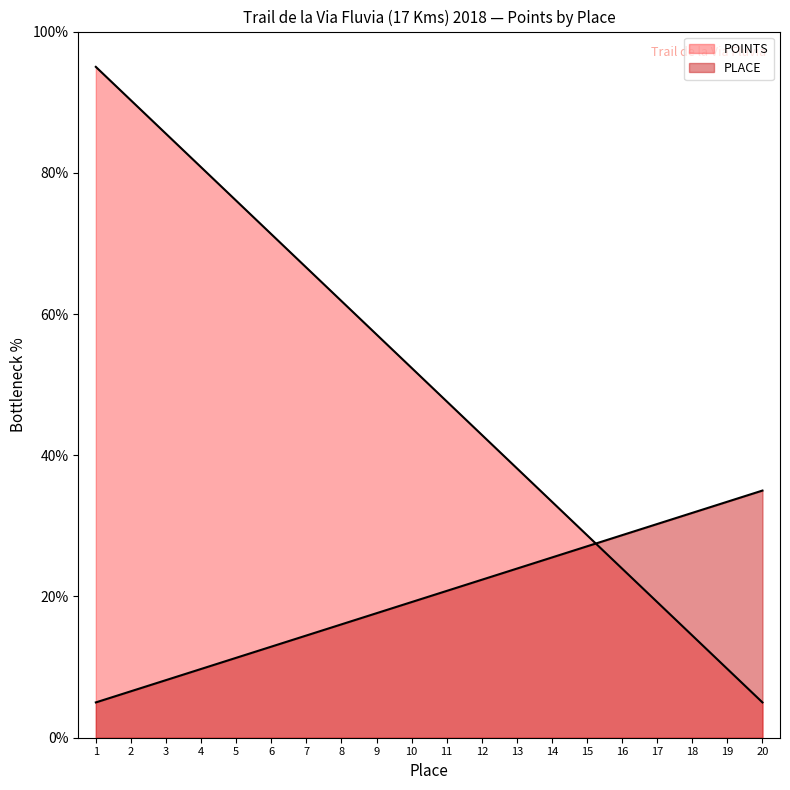

Which series has the largest total across all categories?

POINTS